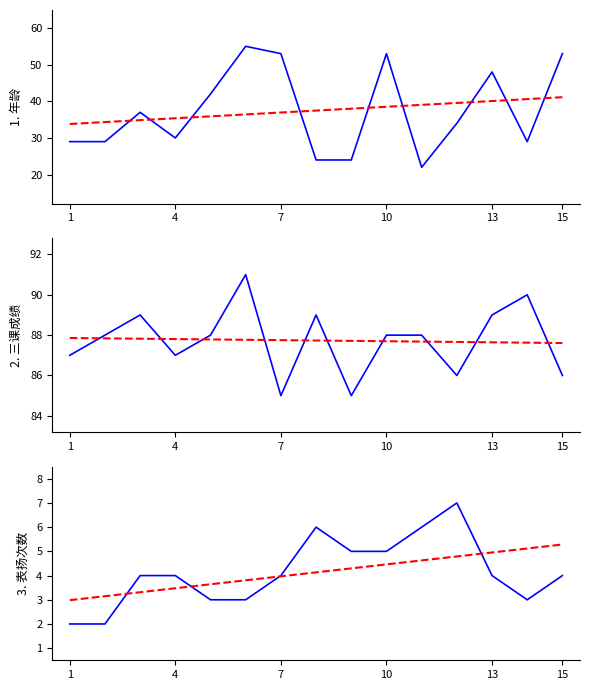

Reading left to right, what are all the values shown in this chart?

年龄: 29.0	29.0	37.0	30.0	42.0	55.0	53.0	24.0	24.0	53.0	22.0	34.0	48.0	29.0	53.0
年龄 trend: 33.8	34.3	34.9	35.4	35.9	36.4	36.9	37.5	38.0	38.5	39.0	39.6	40.1	40.6	41.1
三课成绩: 87.0	88.0	89.0	87.0	88.0	91.0	85.0	89.0	85.0	88.0	88.0	86.0	89.0	90.0	86.0
三课成绩 trend: 87.9	87.8	87.8	87.8	87.8	87.8	87.8	87.7	87.7	87.7	87.7	87.7	87.6	87.6	87.6
表扬: 2.0	2.0	4.0	4.0	3.0	3.0	4.0	6.0	5.0	5.0	6.0	7.0	4.0	3.0	4.0
表扬 trend: 3.0	3.1	3.3	3.5	3.6	3.8	4.0	4.1	4.3	4.5	4.6	4.8	5.0	5.1	5.3